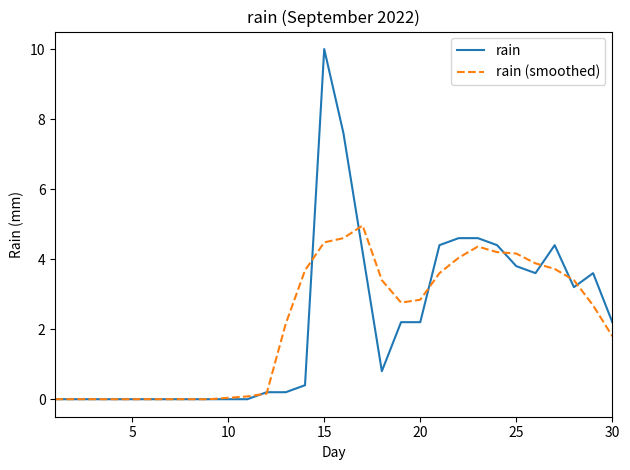

What is the greatest value displayed?

10.0